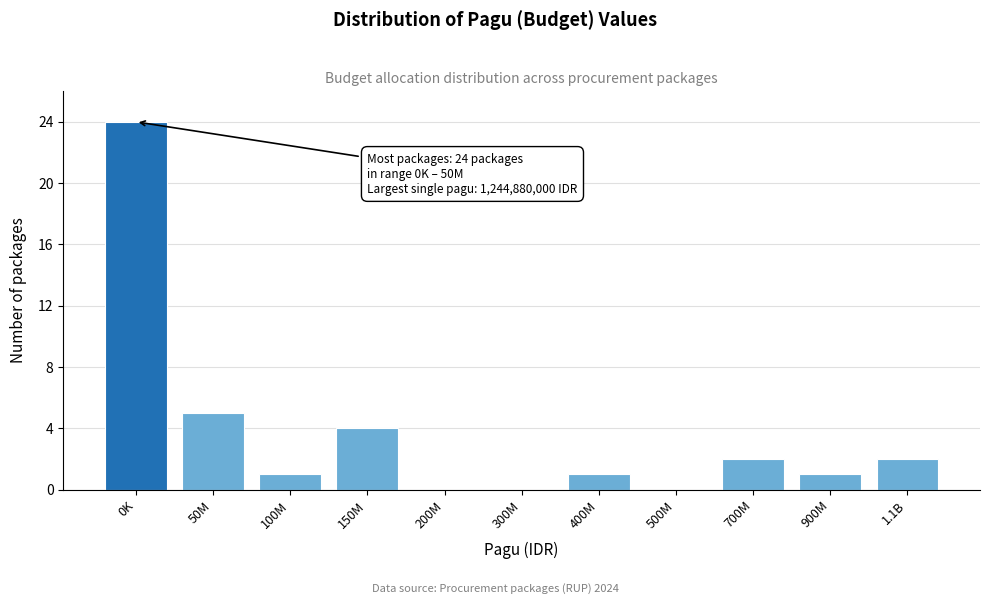

Reading left to right, extract all data points from this chart.

0K=24	50M=5	100M=1	150M=4	200M=0	300M=0	400M=1	500M=0	700M=2	900M=1	1.1B=2